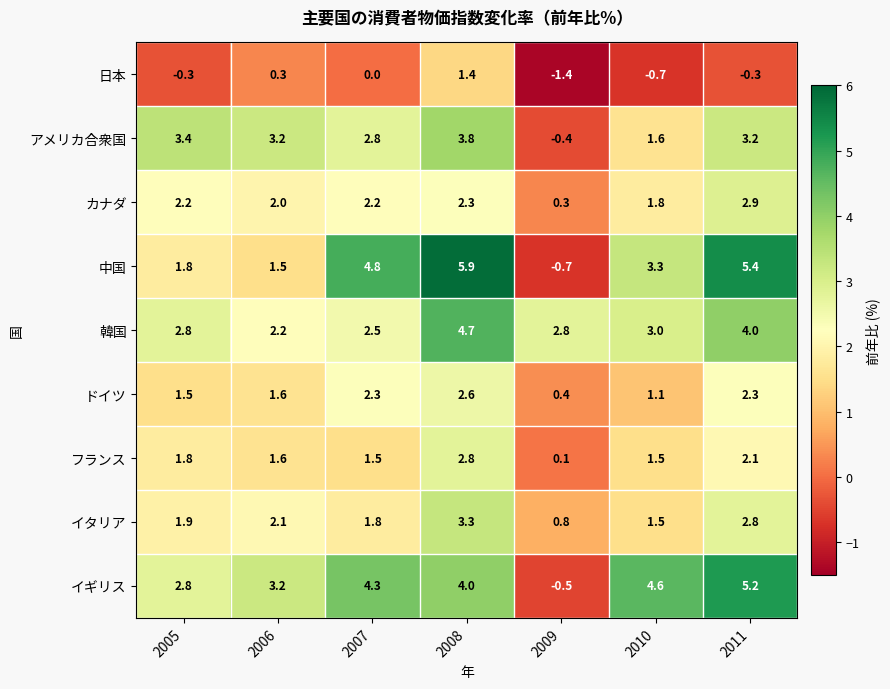

Which category has the lowest value across all series?

2009